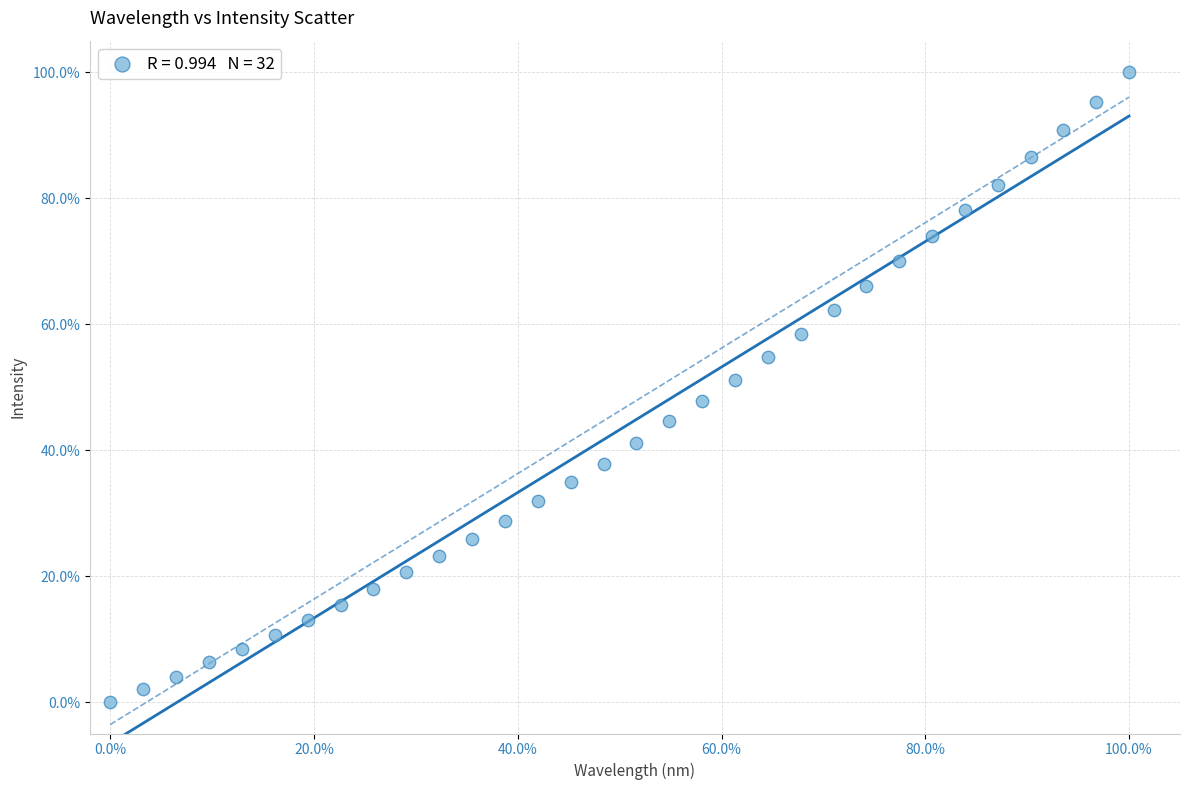

What is the range of Y values (max minus min)?

100.0